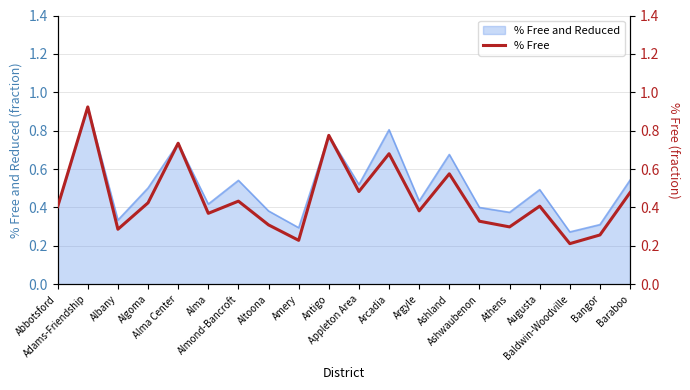

True or false: the data shows 0.4 at Algoma.

True